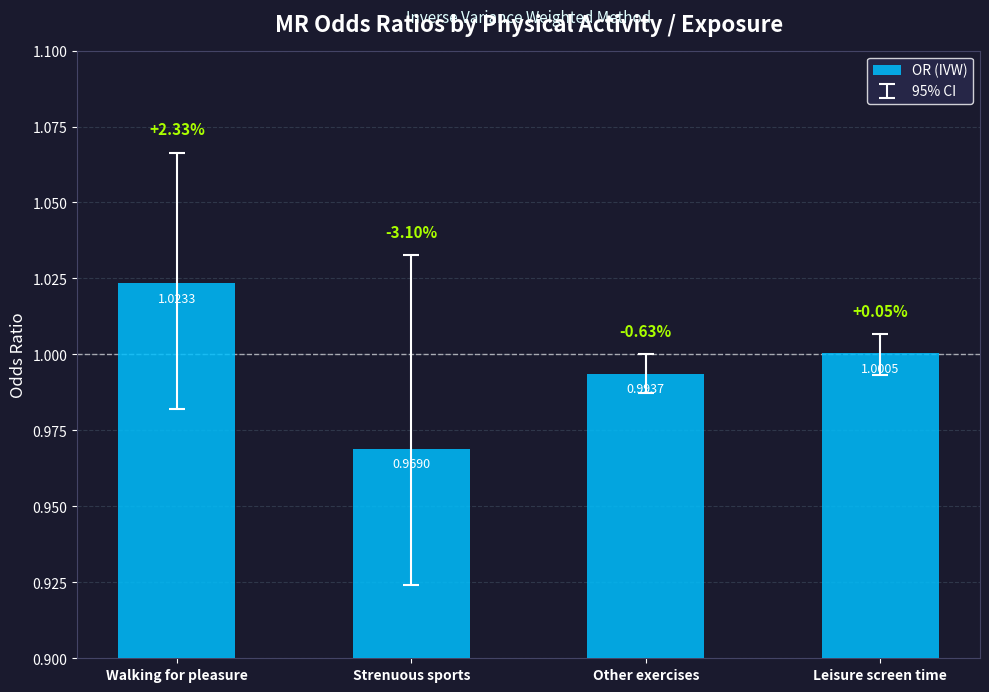

Which category has the highest value across all series?

Walking for pleasure